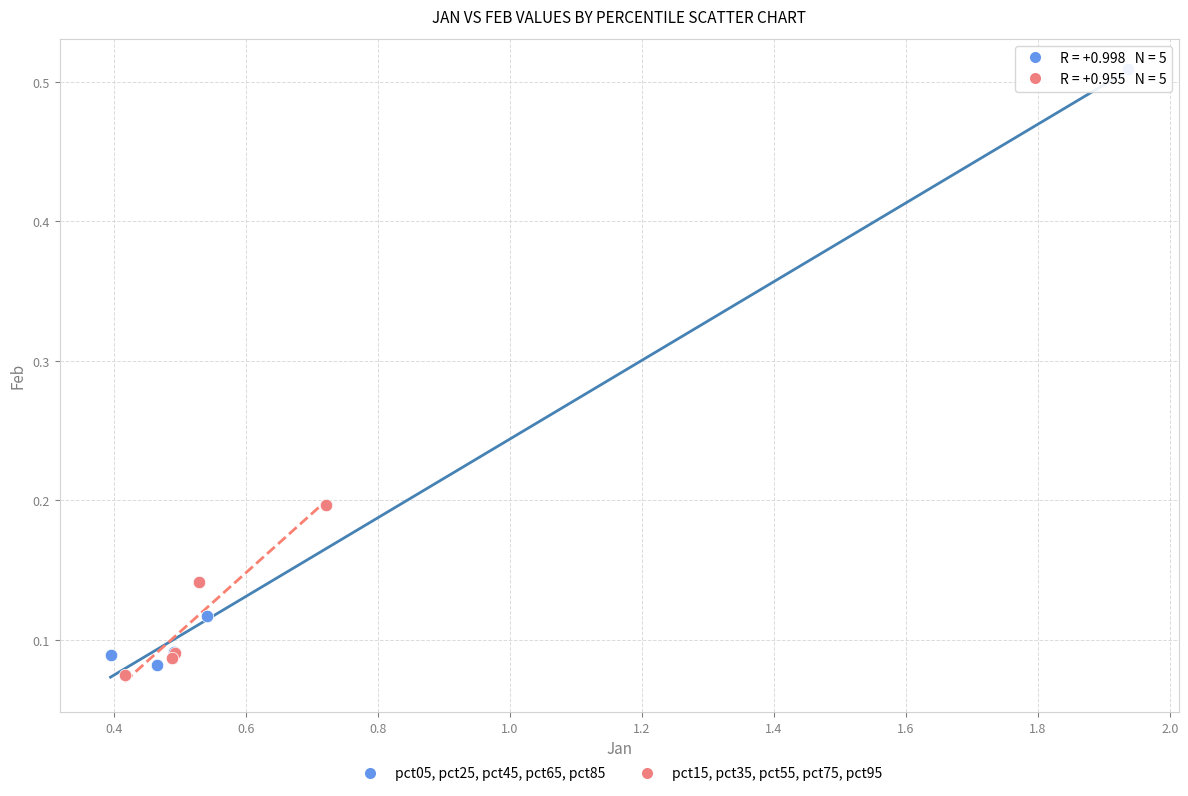

Which series has the widest spread of Y values?

pct05, pct25, pct45, pct65, pct85